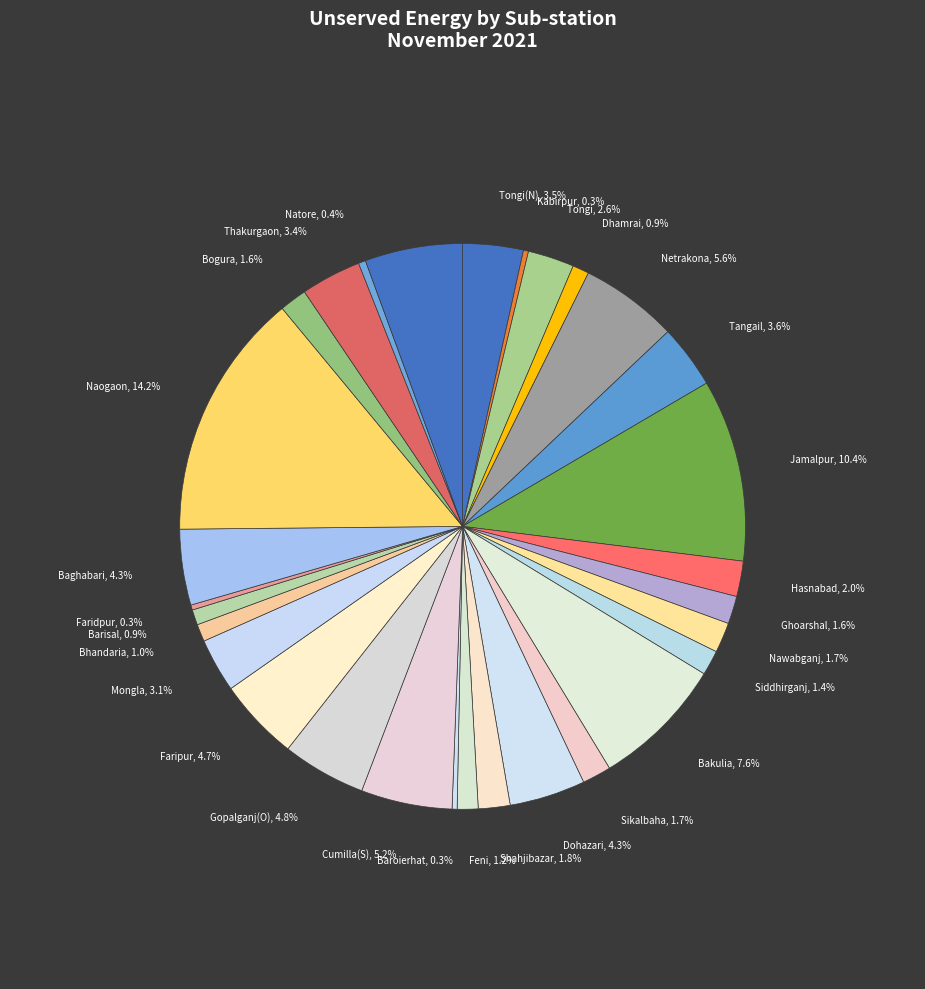

How many slices are in this pie chart?

30